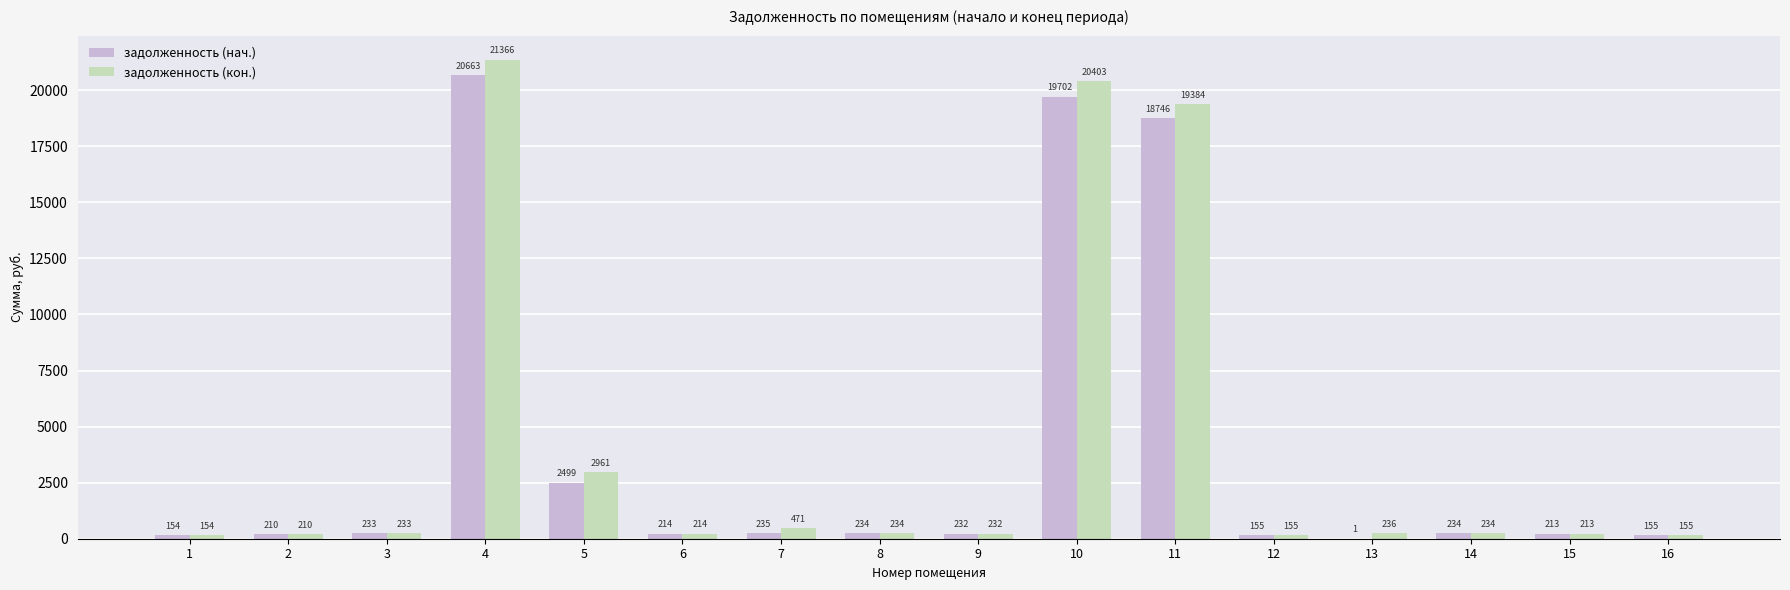

Is it true that задолженность (нач.) equals 234.3 at 8?

True